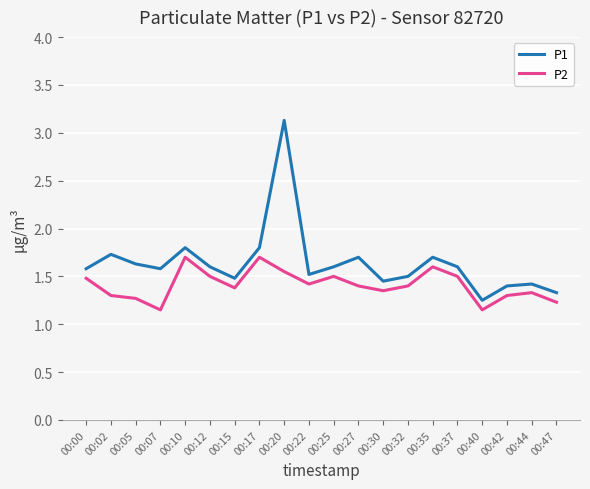

True or false: P1 has a value of 0.5 at 00:44.

False